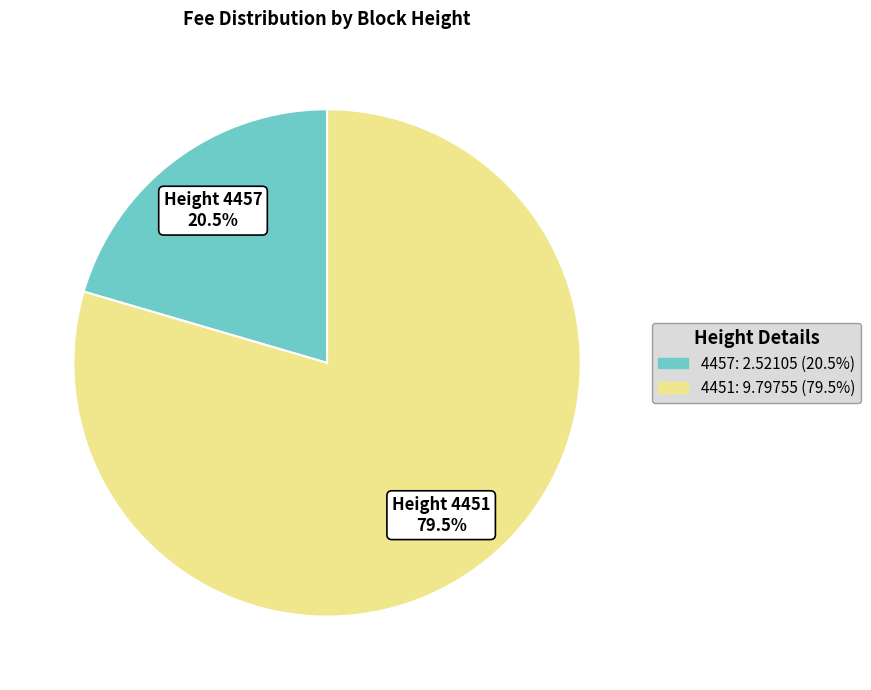

Which category has the biggest portion of the pie?

4451